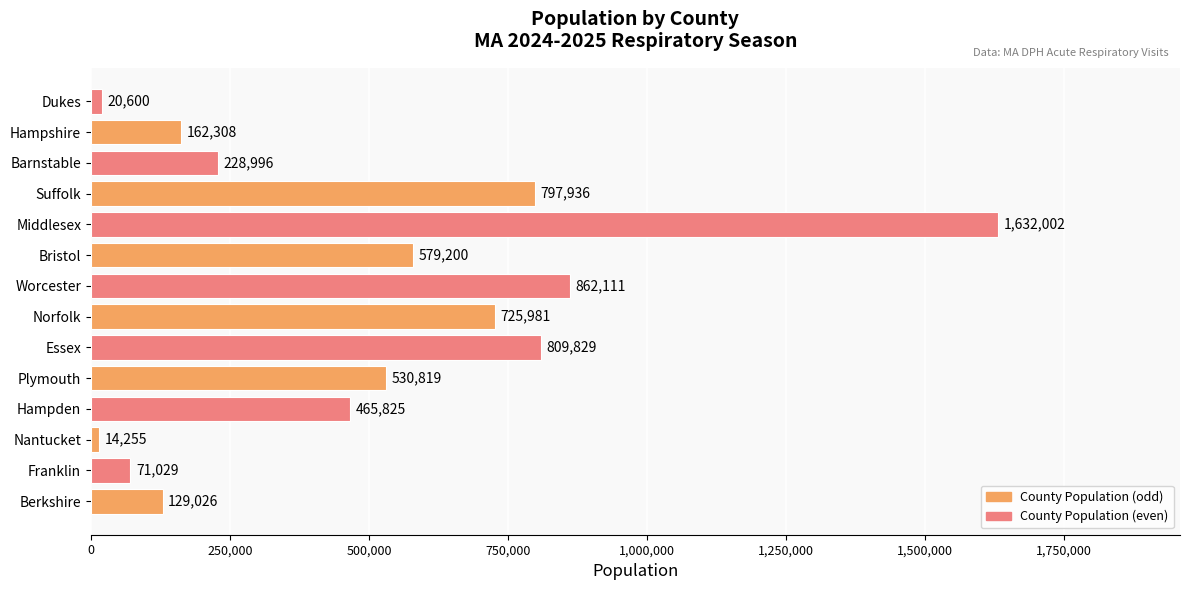

Approximately how many times larger is the value at Barnstable compared to Hampshire?

1.4